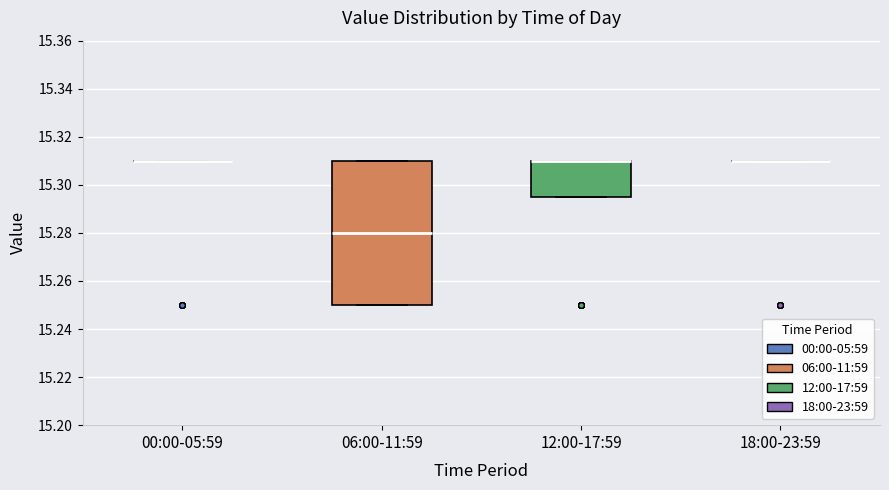

Where does the median line of the box for 06:00-11:59 sit on the y-axis? The values are not printed on the chart, so give them approximately, as read against the axis.

15.280